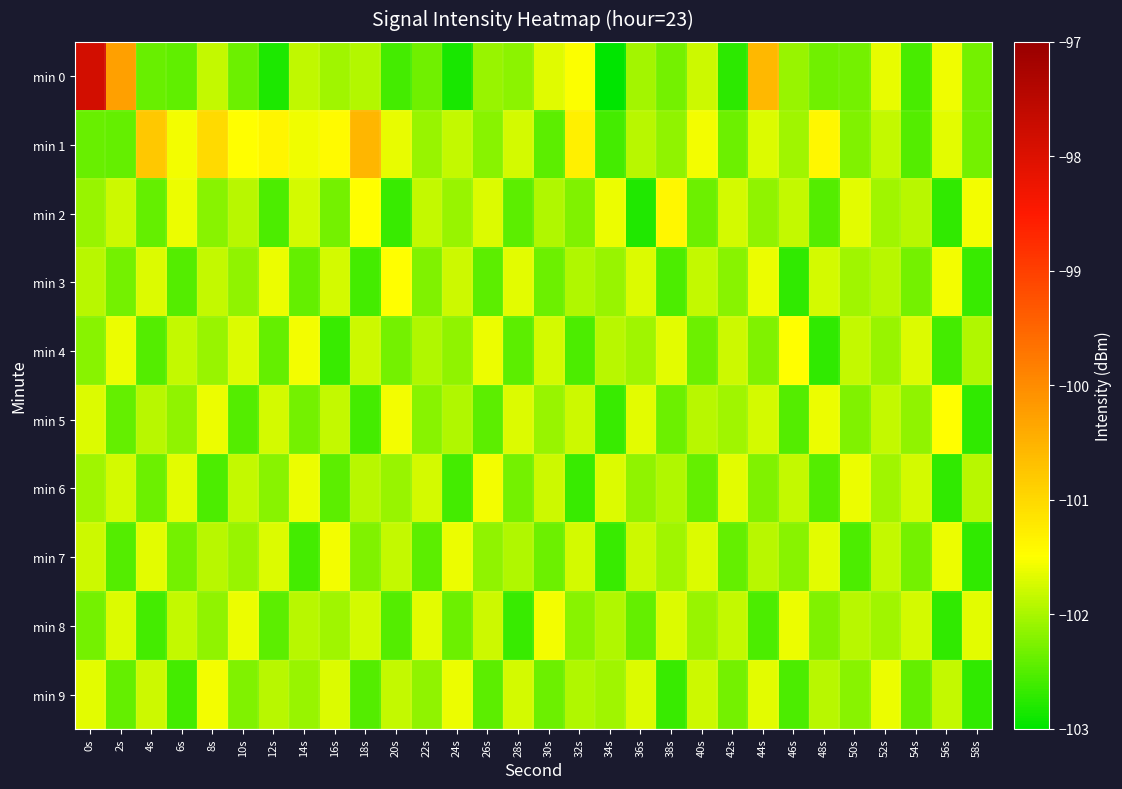

What is the spread (max minus min) of values at 24s?

1.3